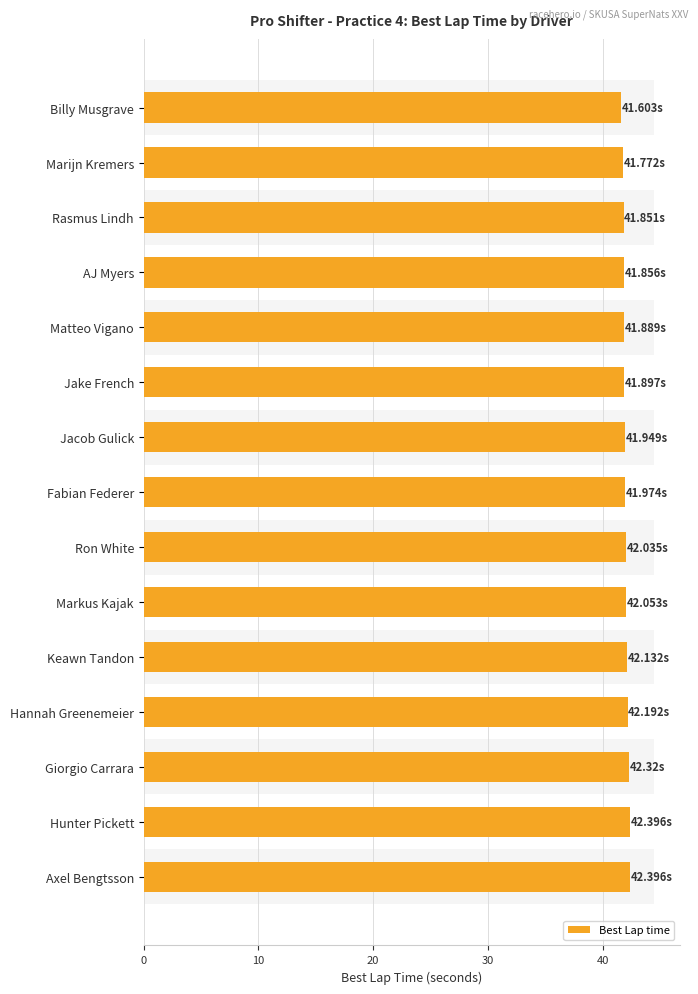

The chart shows a value of 42.0 at Ron White. True or false?

True